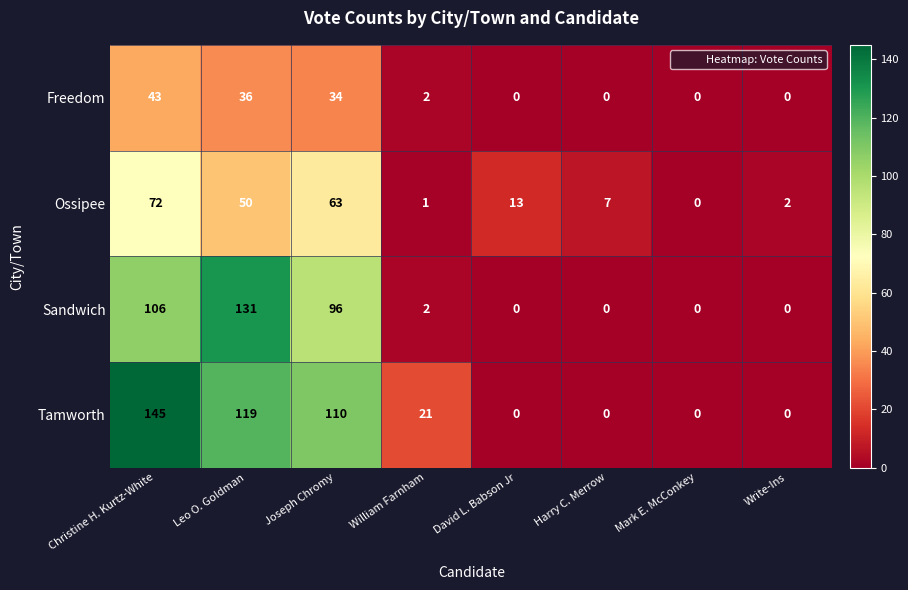

What is the sum of all Sandwich values?

335